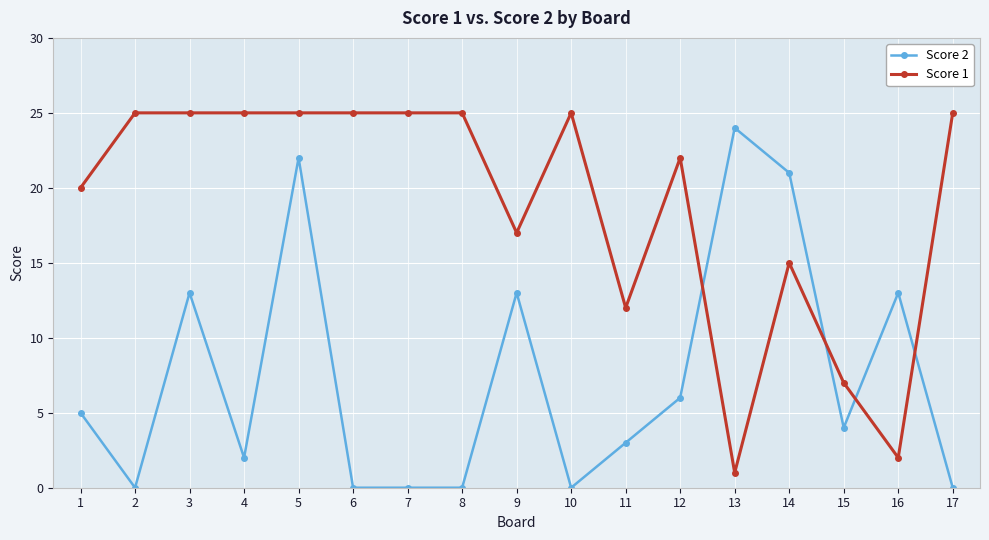

At which label does Score 1 reach its minimum?

13